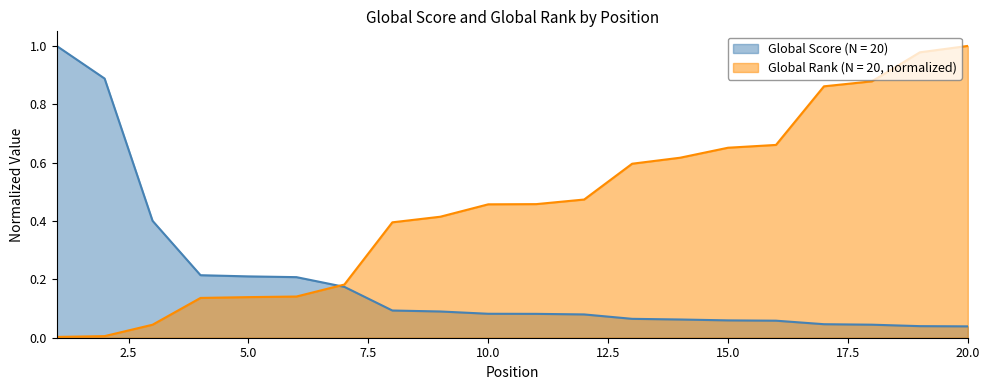

Does the chart have visible grid lines?

No